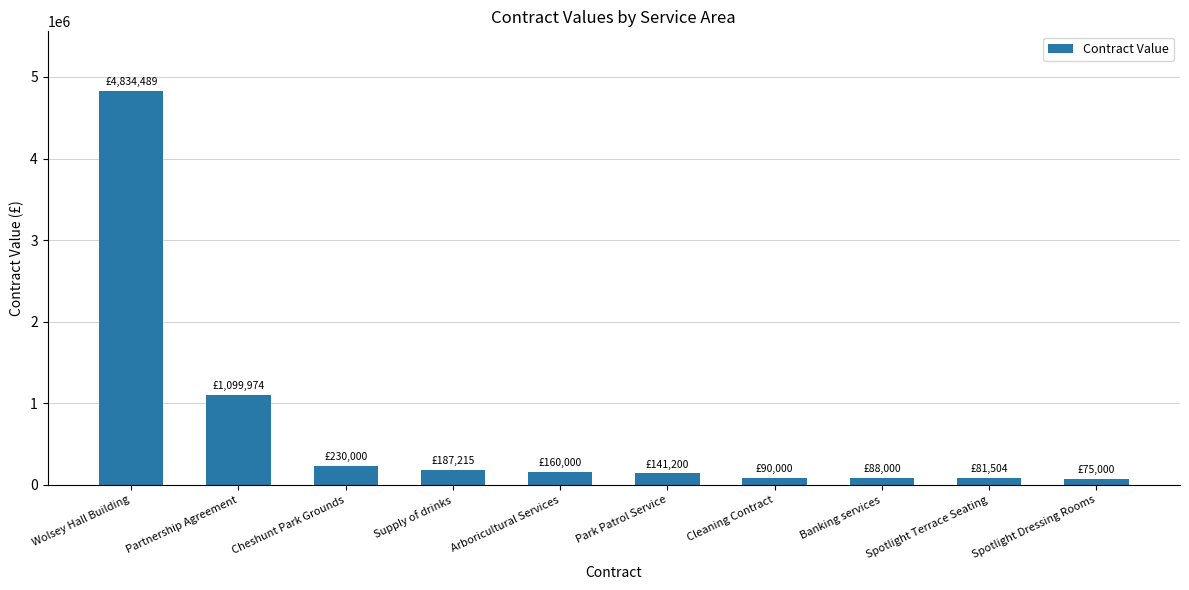

What is the difference between the maximum and second lowest values?

4752985